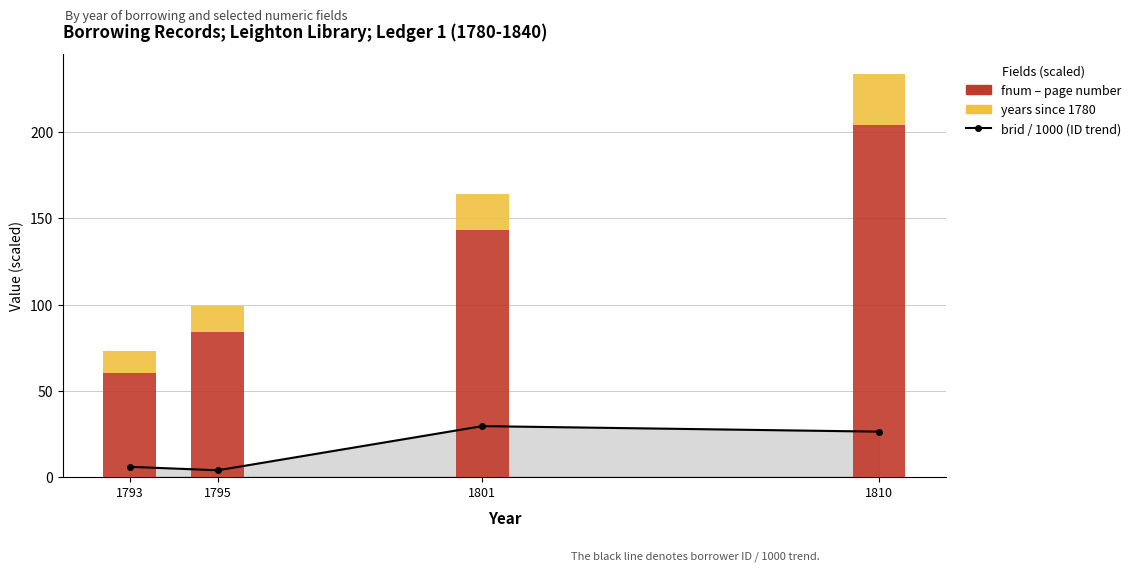

Does the chart contain any negative values?

No